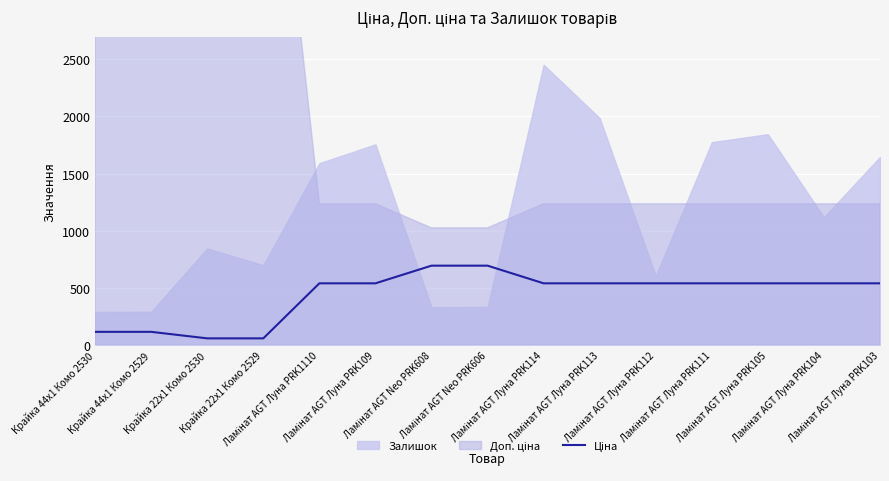

What is the average value?

438.7